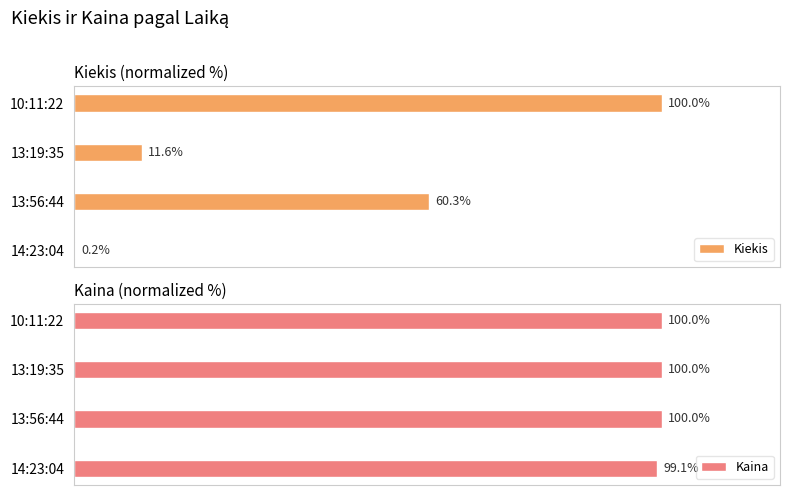

True or false: Kaina has a value of 168.4 at 60.

False